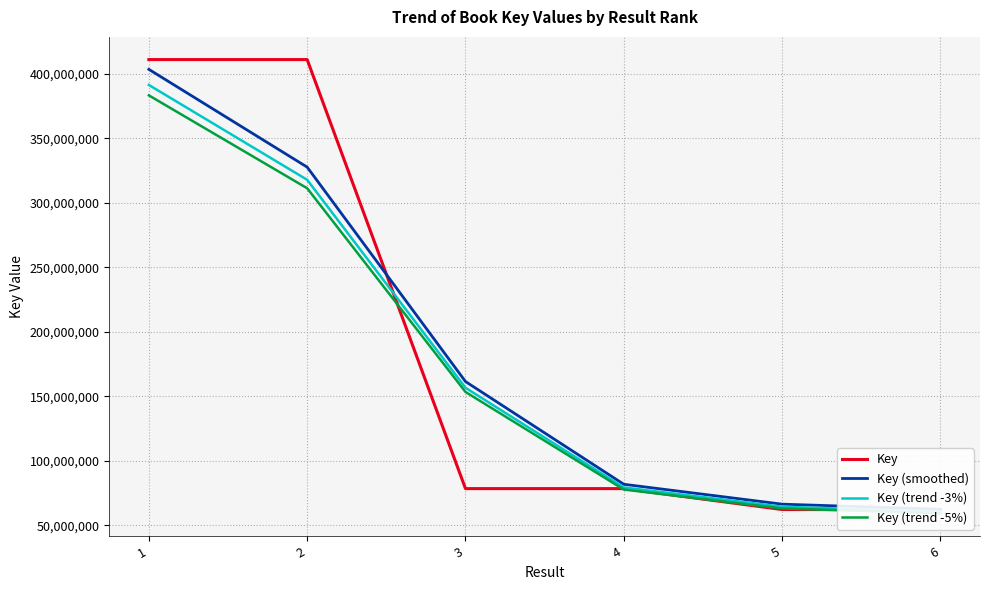

The value of Key (smoothed) at 1 is 403398862.0. True or false?

True